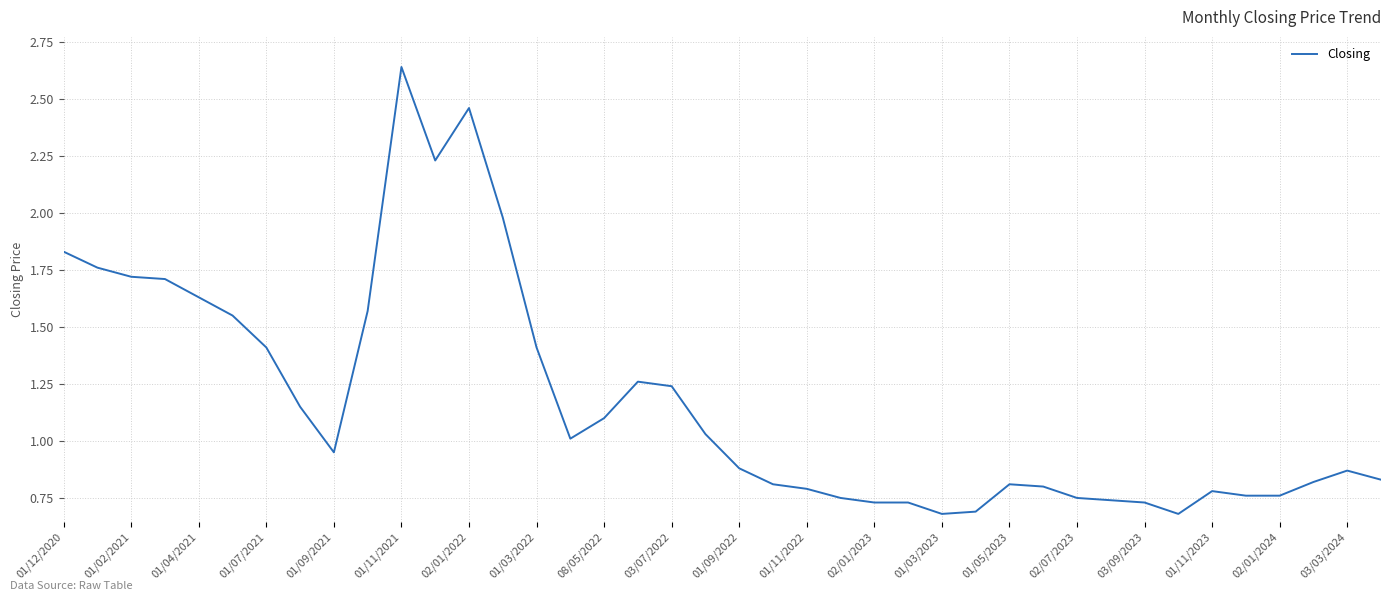

What is the difference between the maximum and minimum values?

2.0